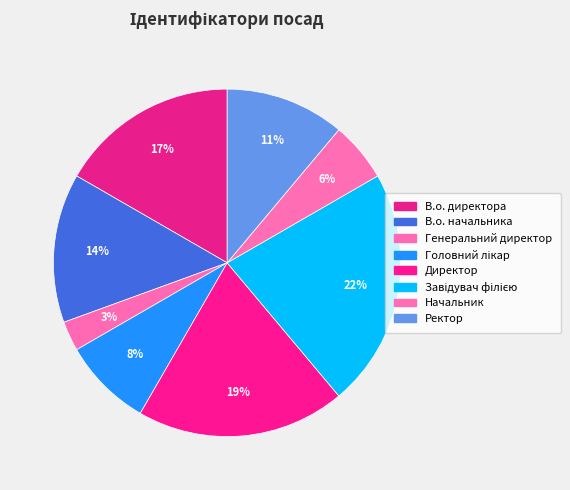

The Генеральний директор slice represents 3% of the pie. True or false?

True